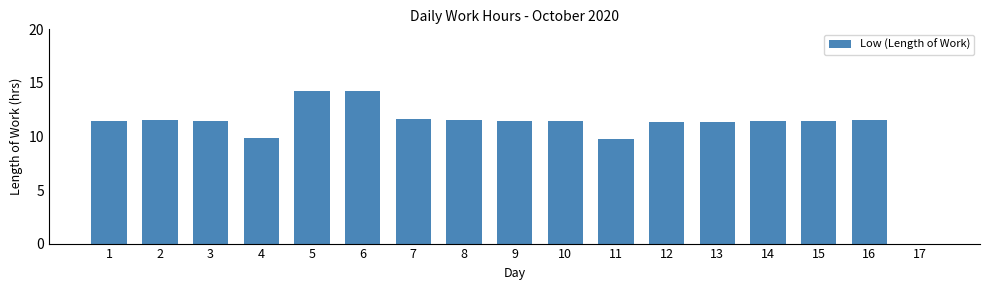

Are the bars horizontal?

No